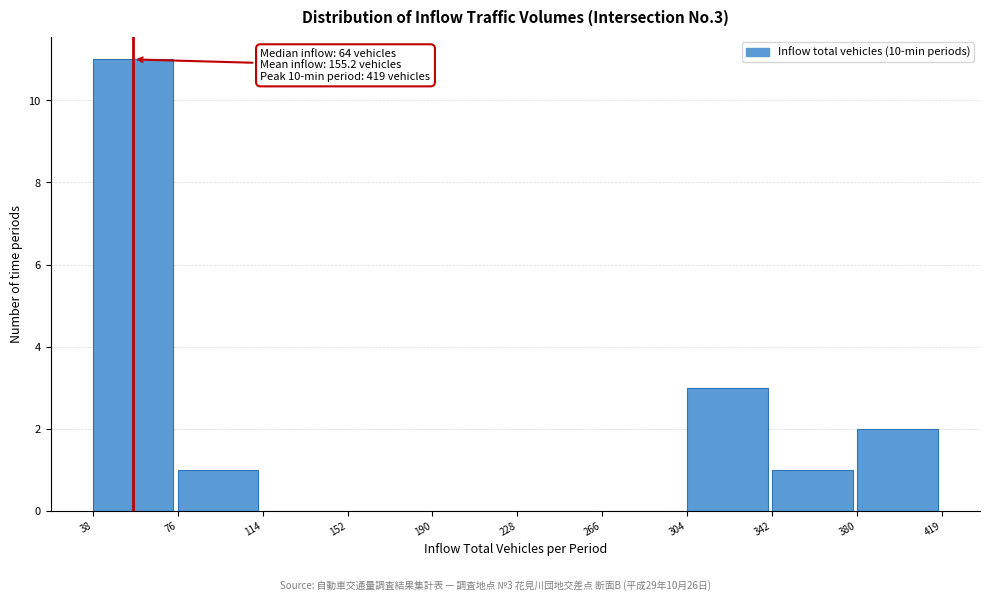

Over which range of the x-axis is the bar tallest?

38 to 76